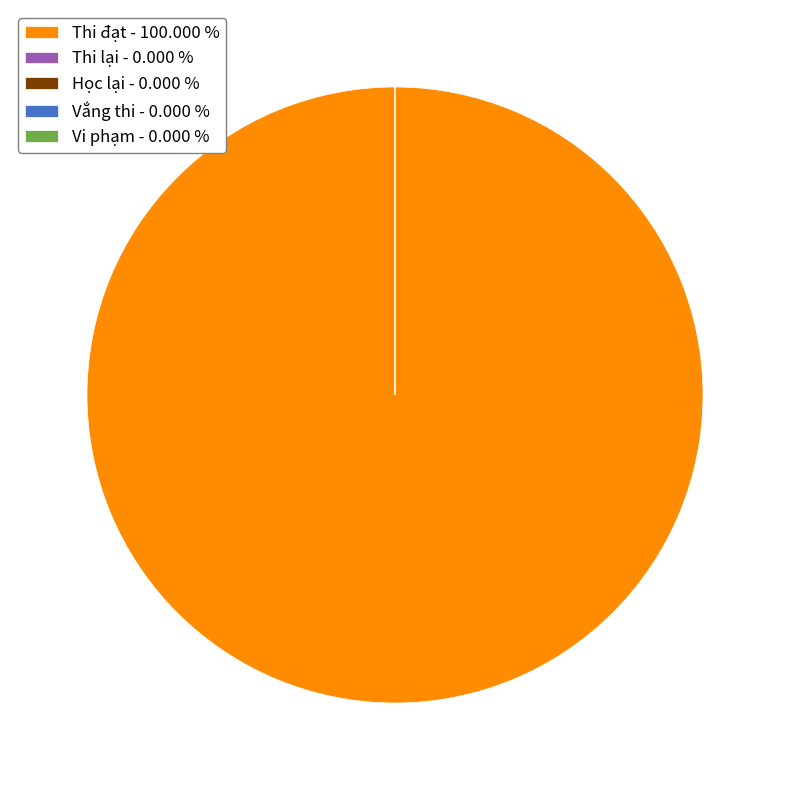

Is it true that Thi đạt is 14% of the pie?

False